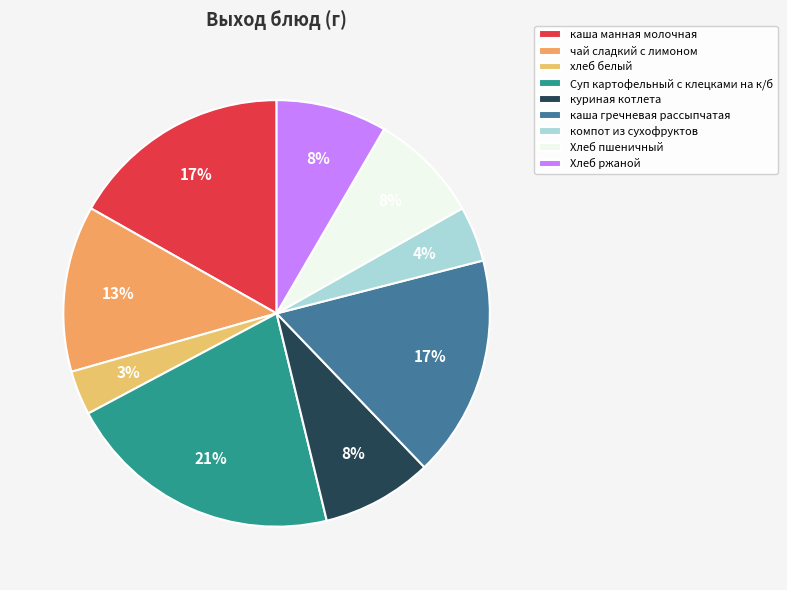

The Хлеб ржаной slice represents 14% of the pie. True or false?

False